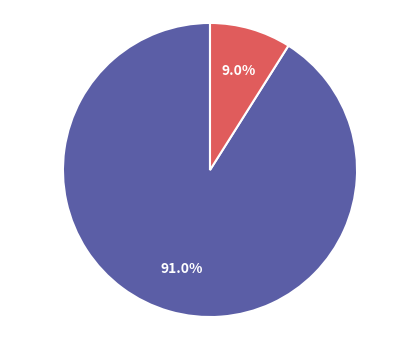

Does any single category account for the majority?

Yes